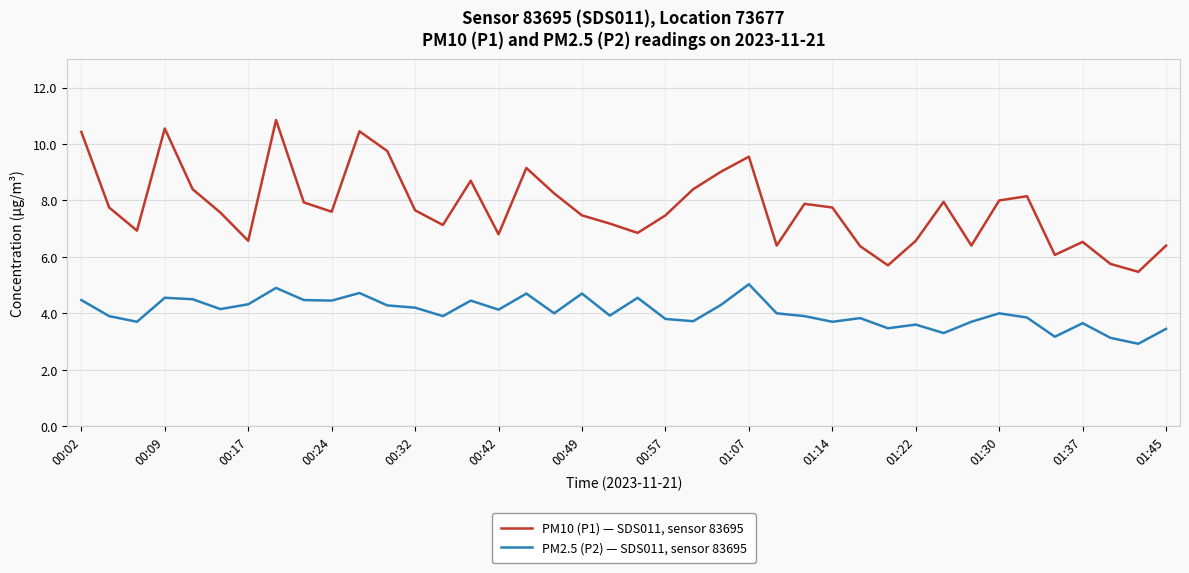

True or false: PM10 (P1) — SDS011, sensor 83695 and PM2.5 (P2) — SDS011, sensor 83695 intersect in this chart.

False